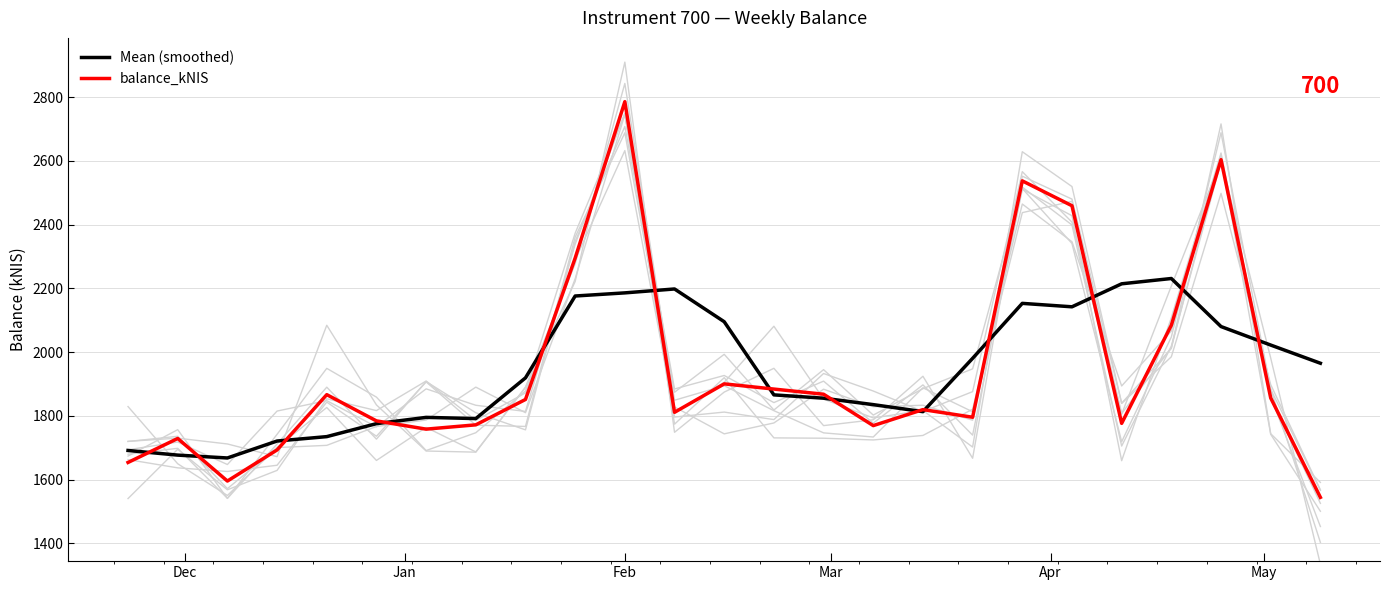

What is the maximum value for Mean (smoothed)?

2230.9